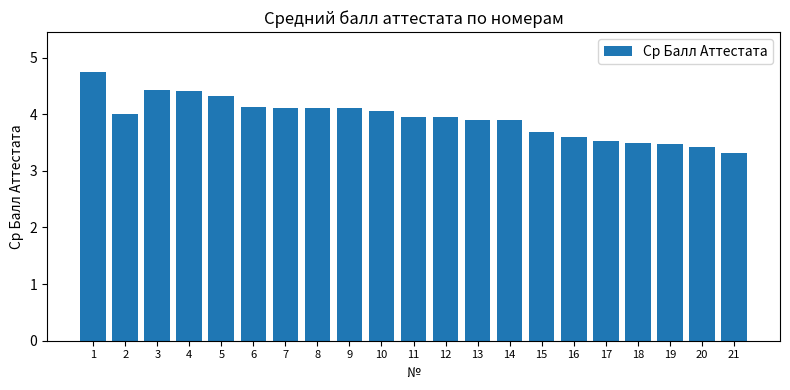

Which has a higher value, 3 or 21?

3